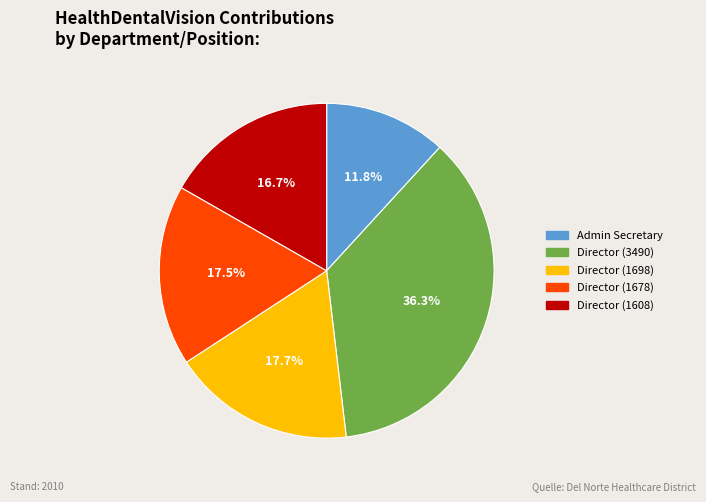

Is there a majority slice in this chart?

No